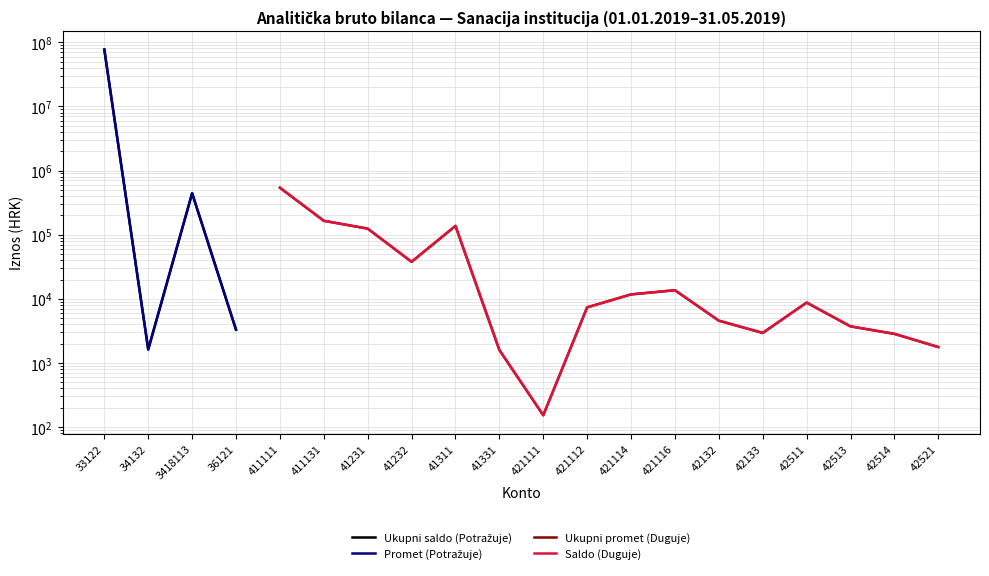

True or false: Saldo (Duguje) has a value of 109620.5 at 411131.

False